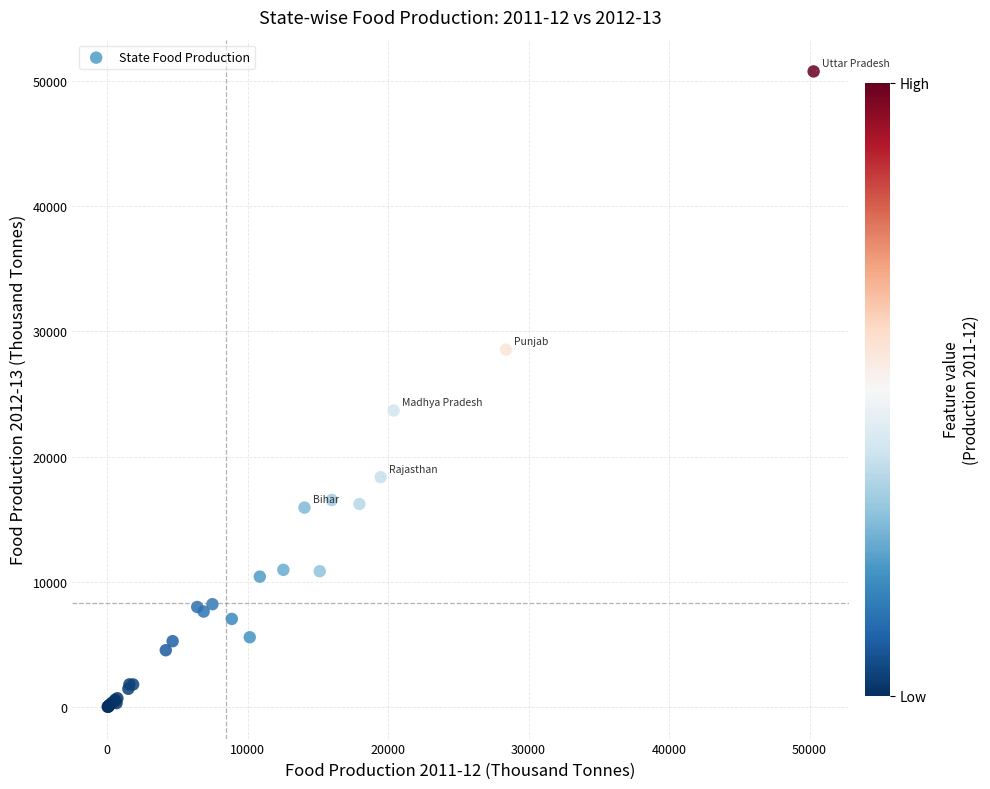

What Y value in the scatter plot is closest to 25393?

23690.4